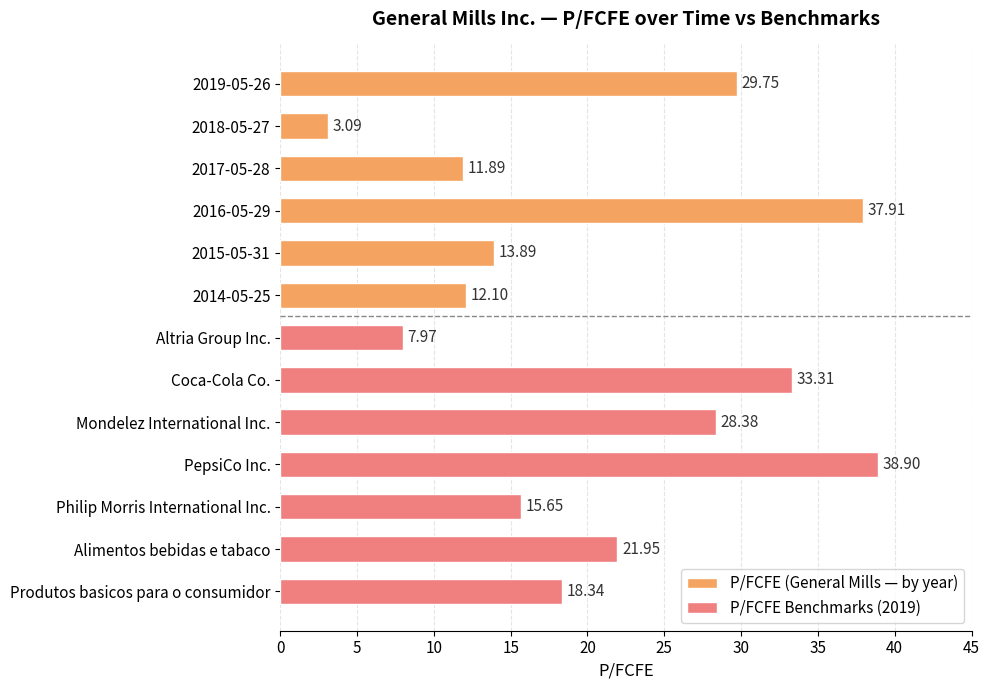

What is the label of the 11th bar from the top?

Philip Morris International Inc.